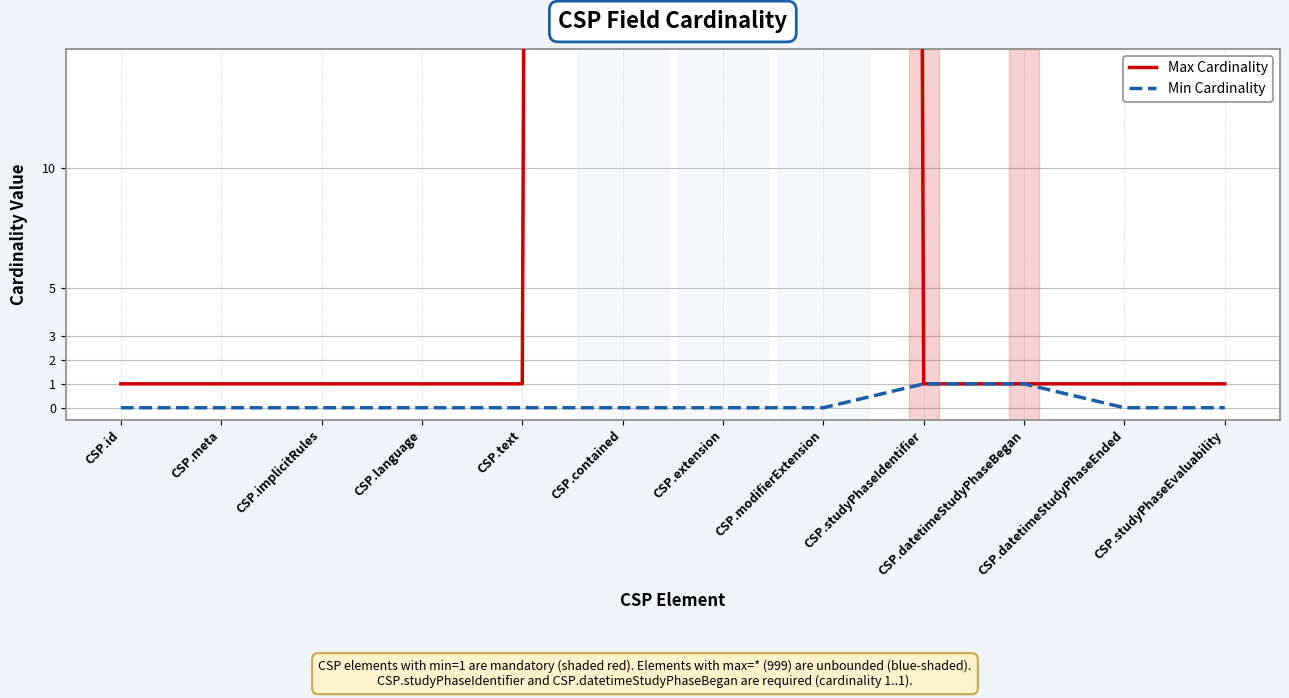

At which label is Max Cardinality closest to 500?

CSP.id